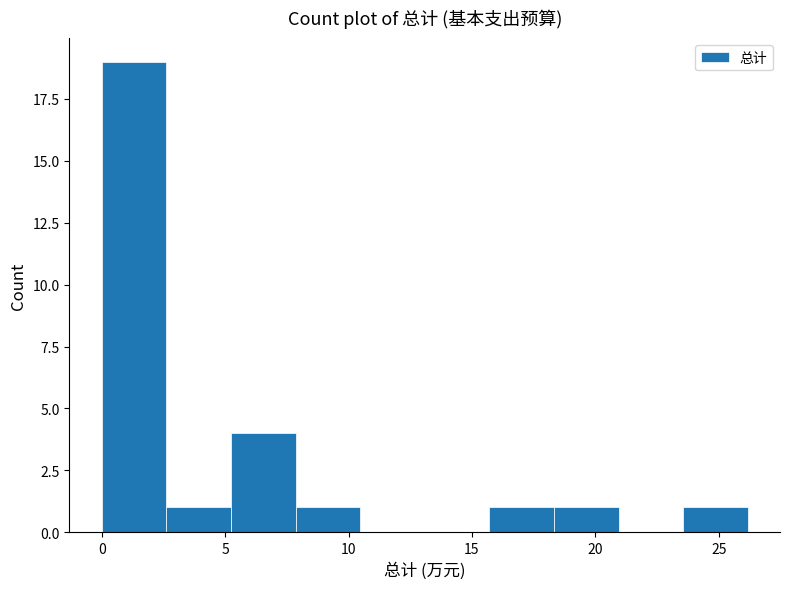

Reading left to right, transcribe this chart: for each bar, give the range it covers on the x-axis and its height. Neither the bar edges nor the heights are printed on the chart, so give them approximately, as read against the axes.

0.0 to 2.5: 19
2.5 to 5.0: 1
5.0 to 8.0: 4
8.0 to 10.5: 1
10.5 to 13.0: 0
13.0 to 15.5: 0
15.5 to 18.5: 1
18.5 to 21.0: 1
21.0 to 23.5: 0
23.5 to 26.0: 1